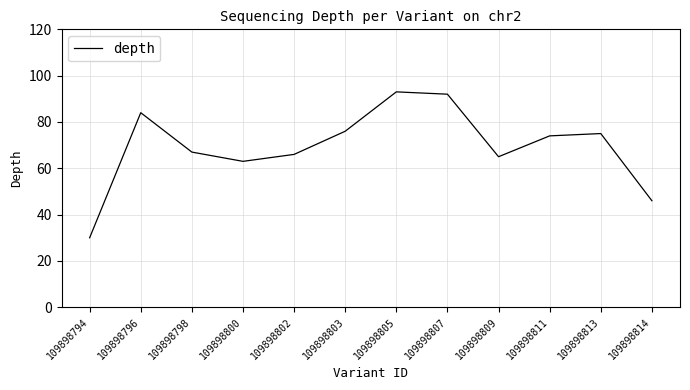

True or false: there are more than 2 points higher than both neighbors.

True